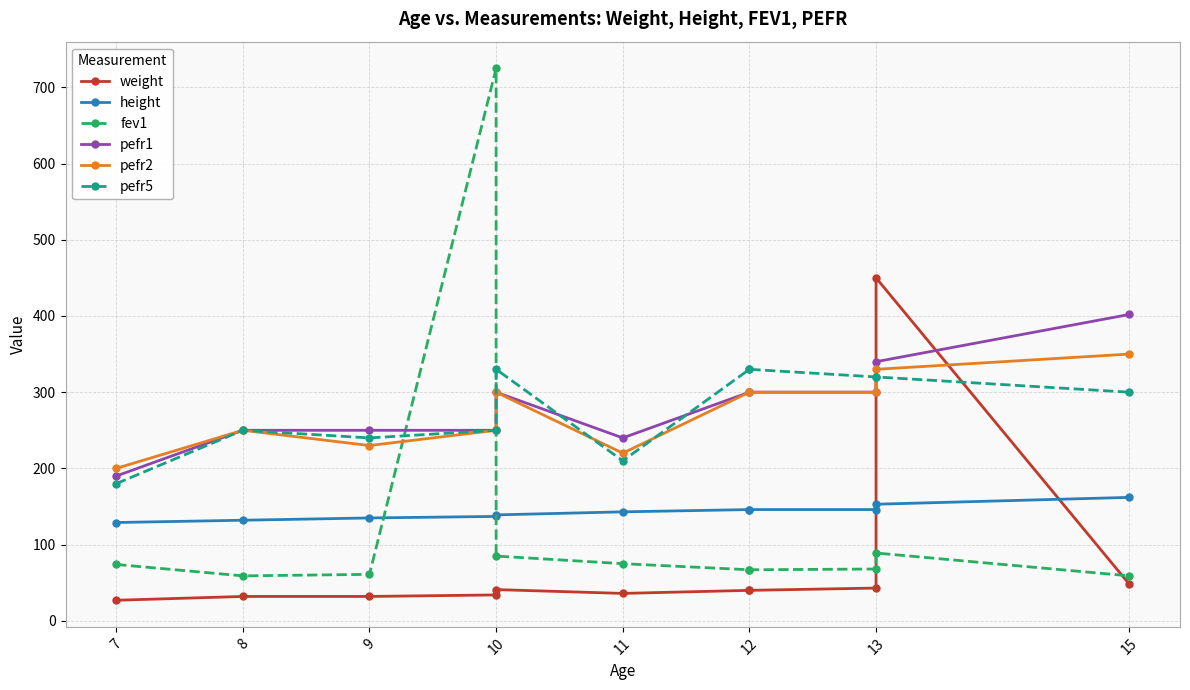

Is this an area chart (filled region under the line)?

No